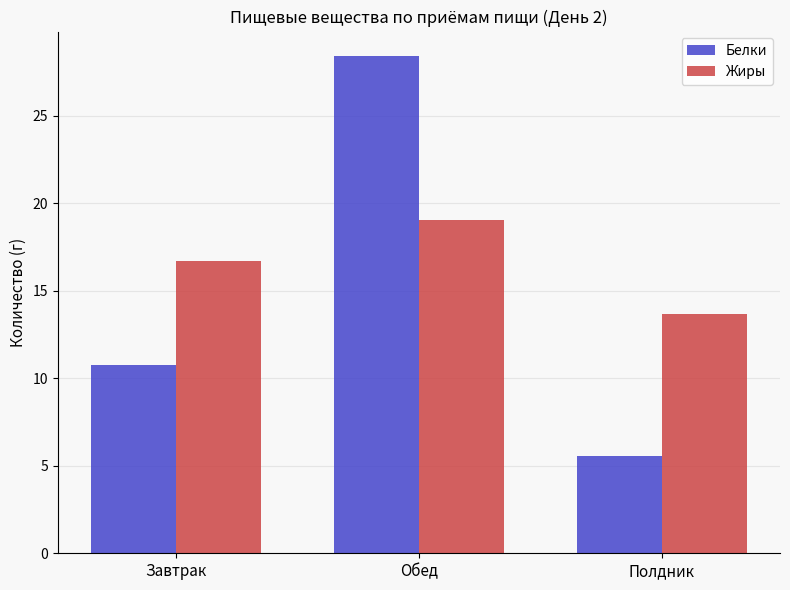

What is the label of the 1st bar from the right?

Полдник